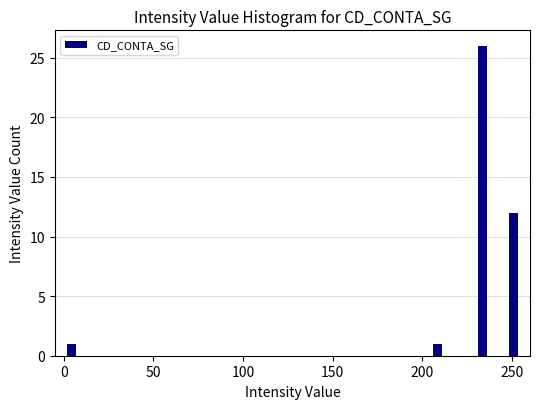

Read against the x-axis, roughly where is the centre of the tallest bar?

235